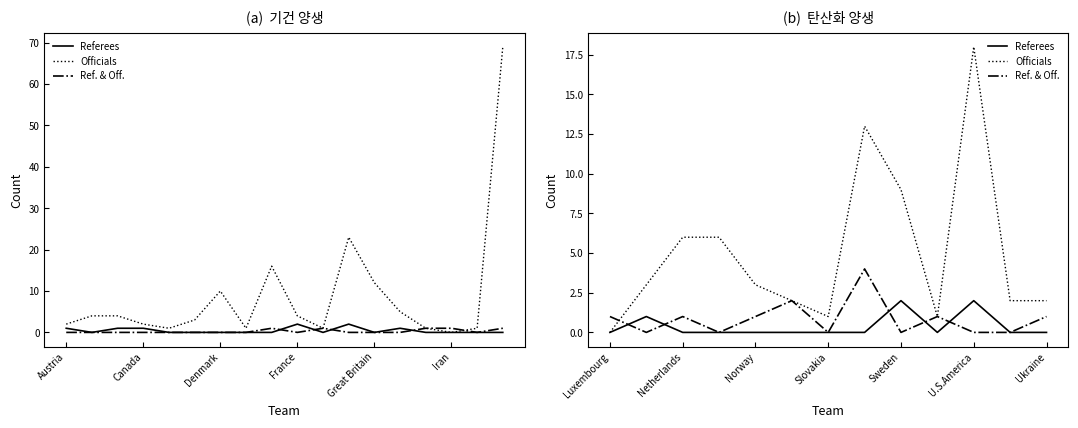

What are all the series names shown in the legend?

Referees, Officials, Ref. & Off.